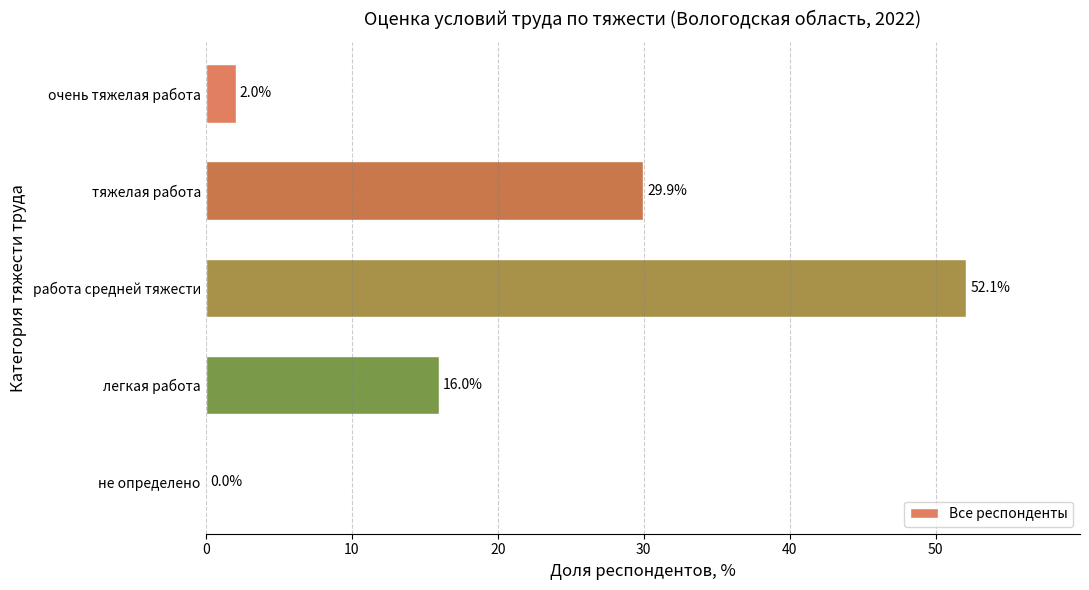

What is the sum of the values at легкая работа and тяжелая работа?

45.9